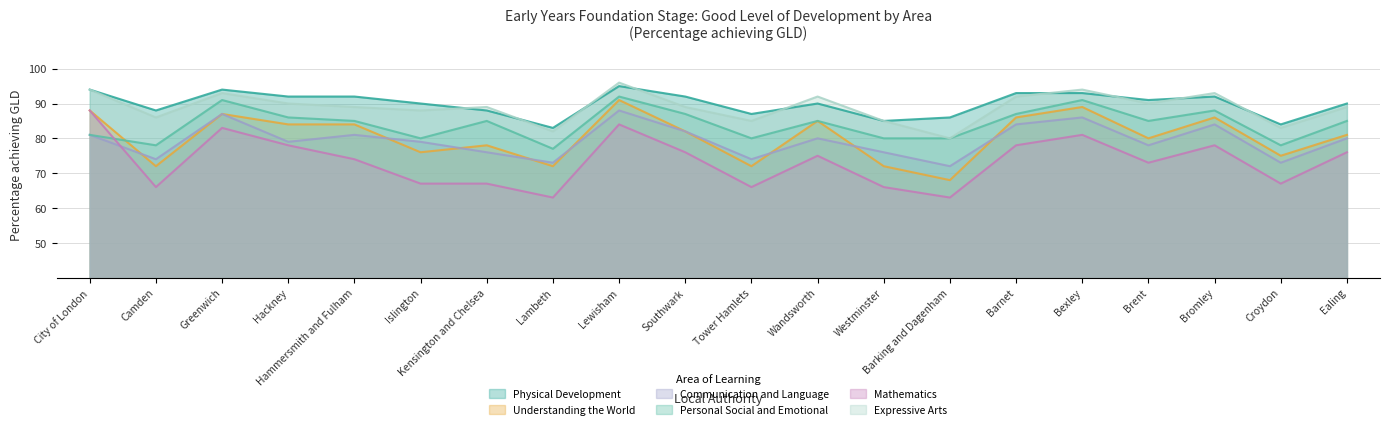

How many values in the Physical Development series are below 91?

10